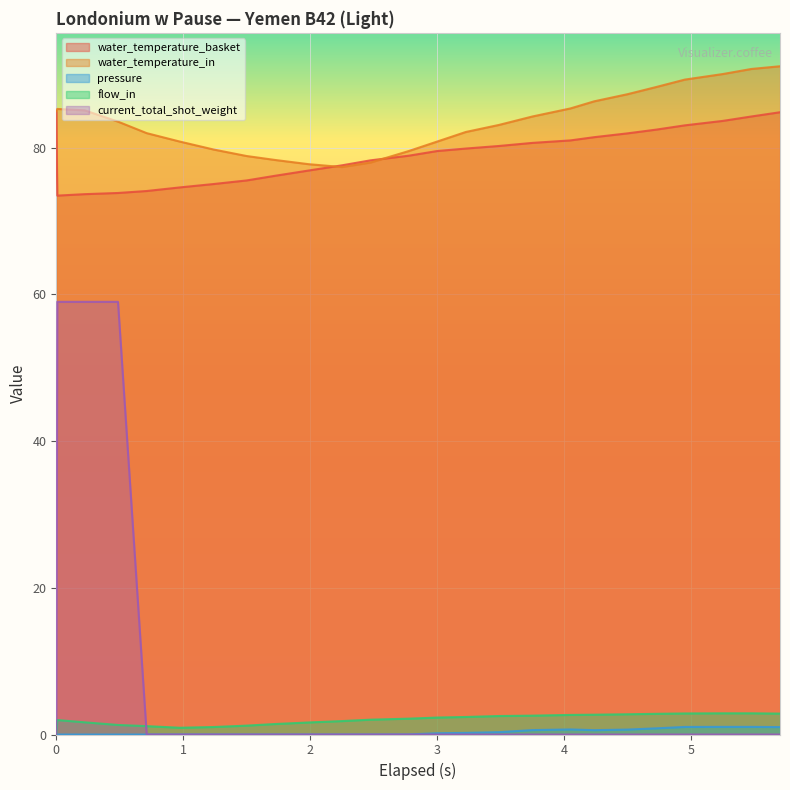

What is the average value of the water_temperature_basket series?

79.1